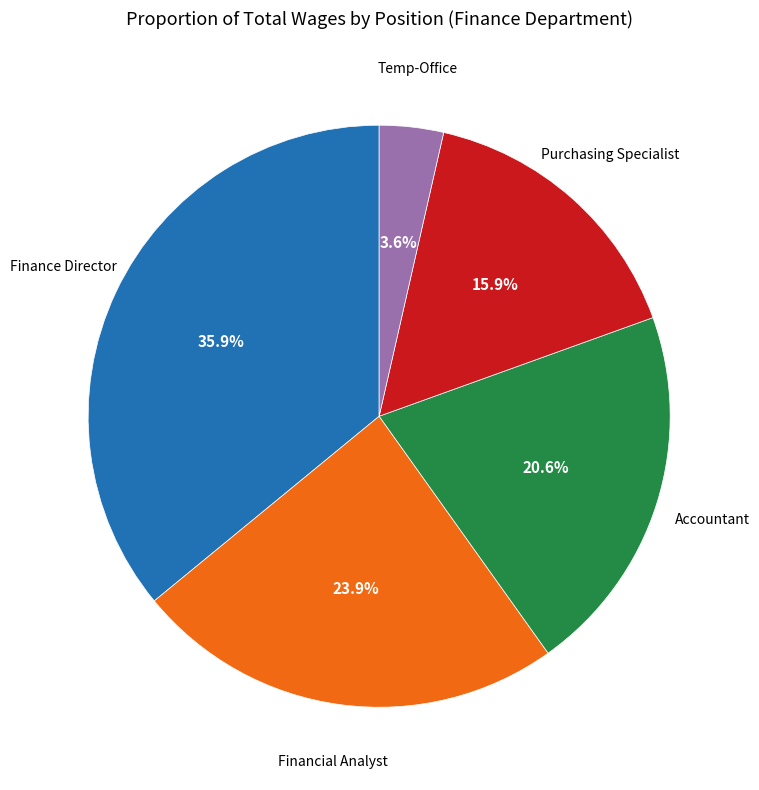

Is there any slice that represents more than half of the pie?

No